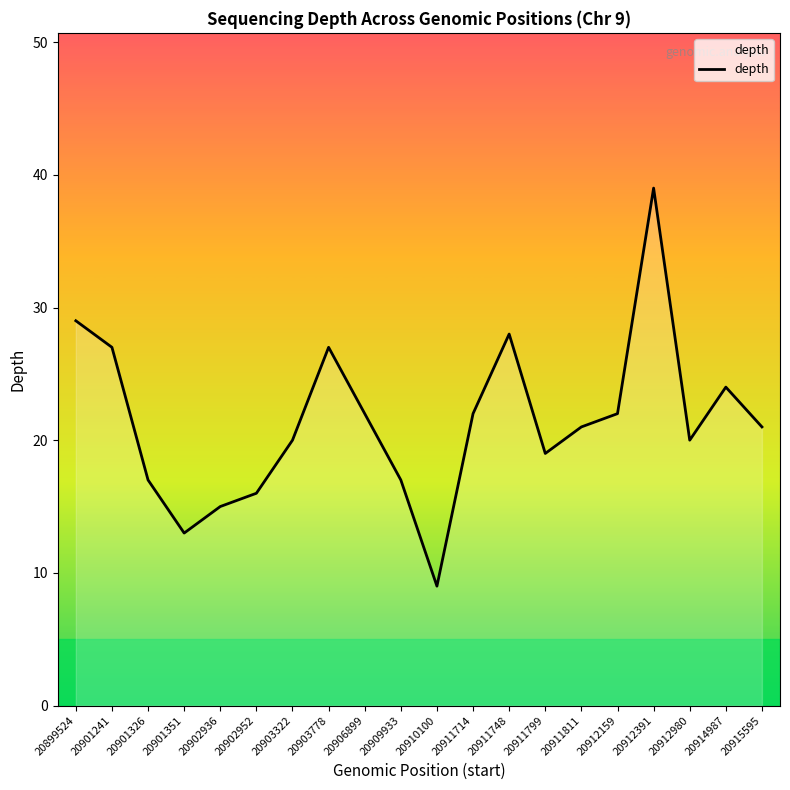

What is the change in value from 20910100 to 20912159?

+13